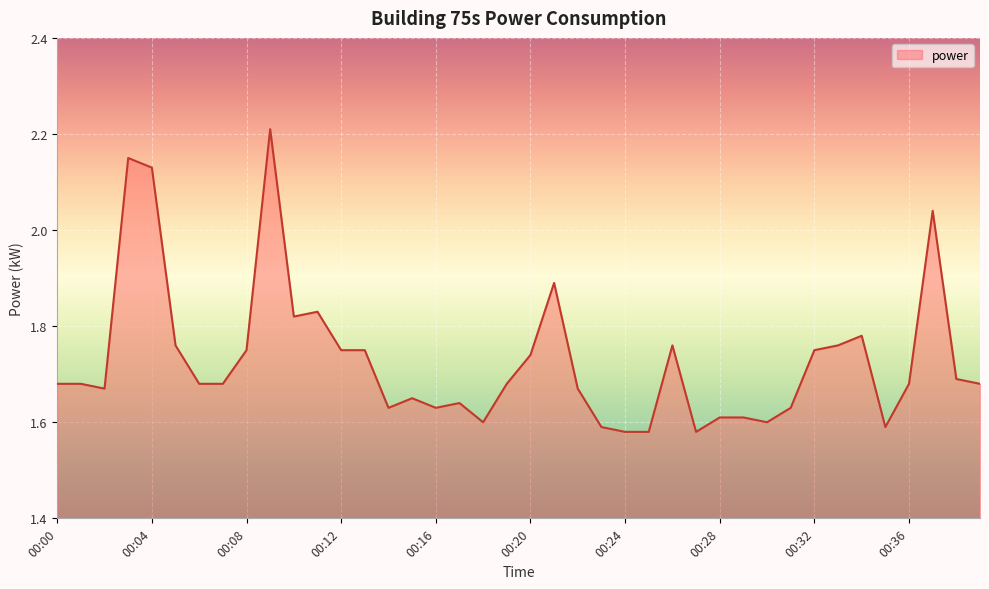

How many distinct data groups are displayed?

1